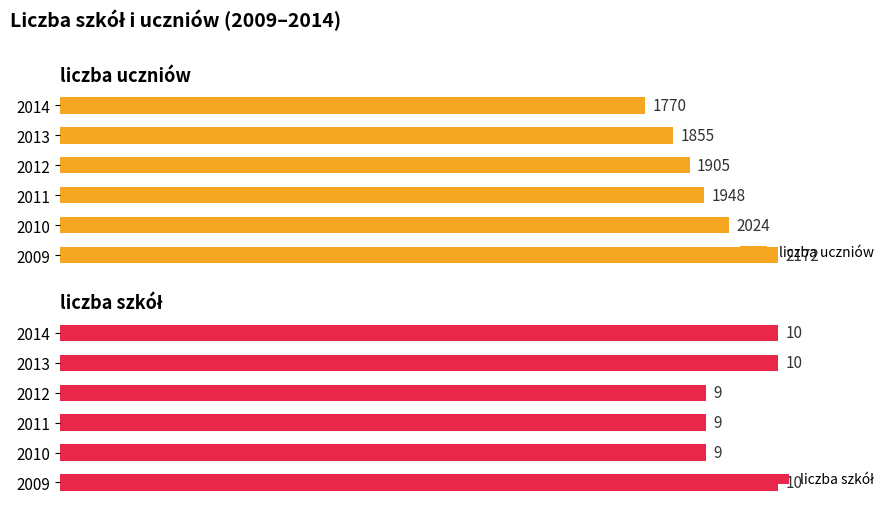

Between 2011 and 2012, which is larger?

2011